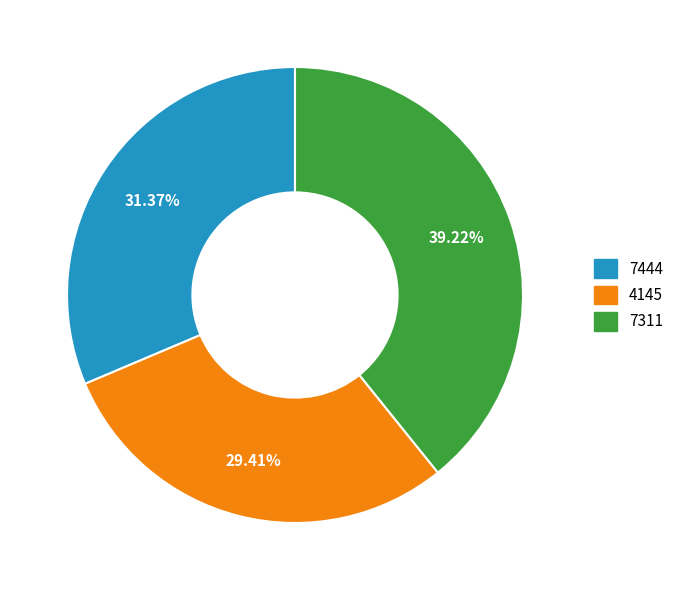

To the nearest percent, what percentage of the pie is 7311?

39%